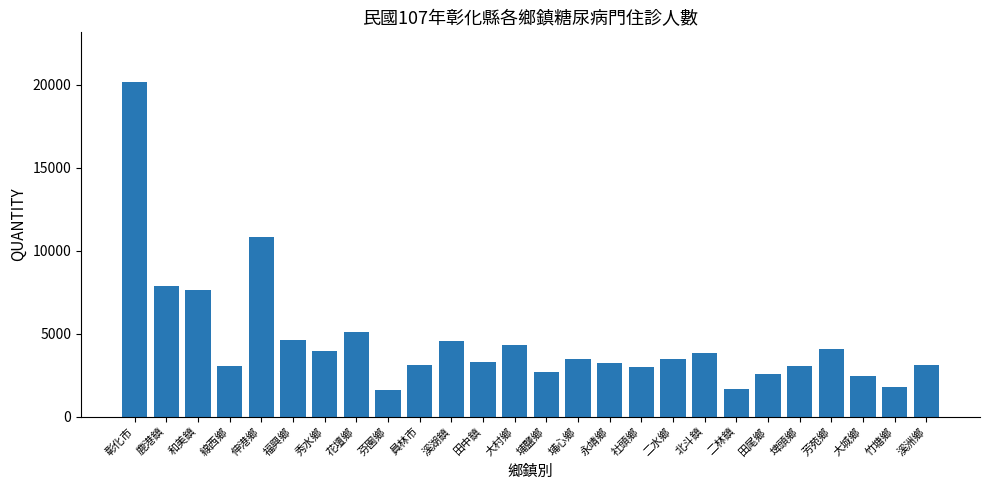

How many values are below 3455?

13